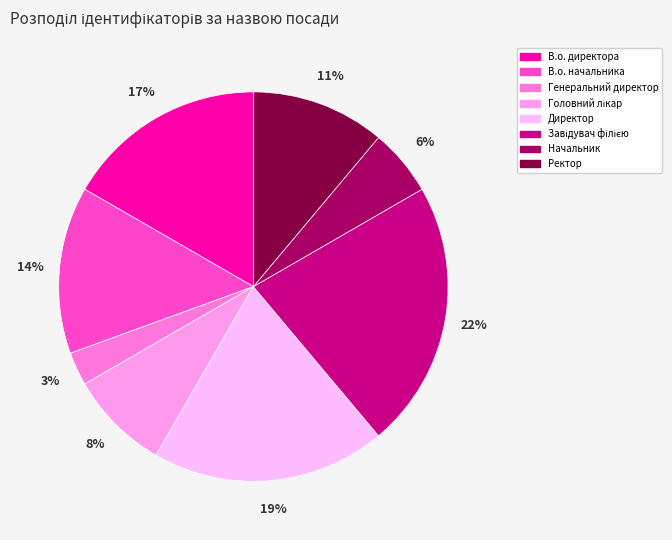

Count the number of slices in the pie.

8